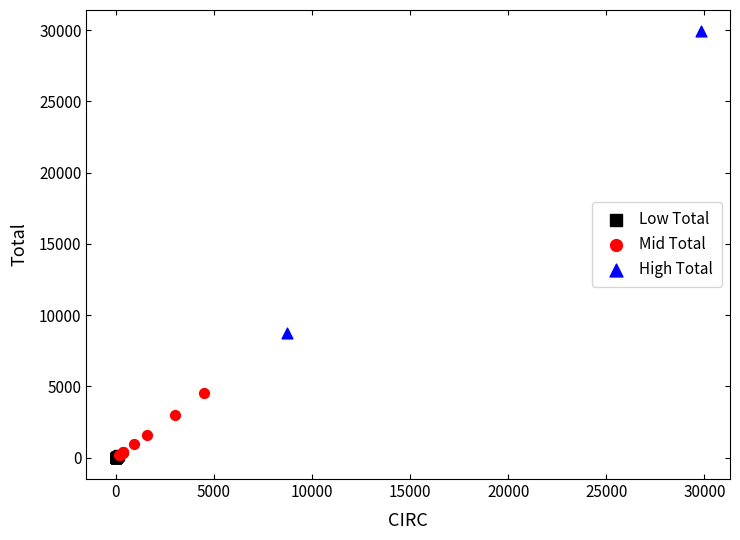

What are all the series names shown in the legend?

Low Total, Mid Total, High Total